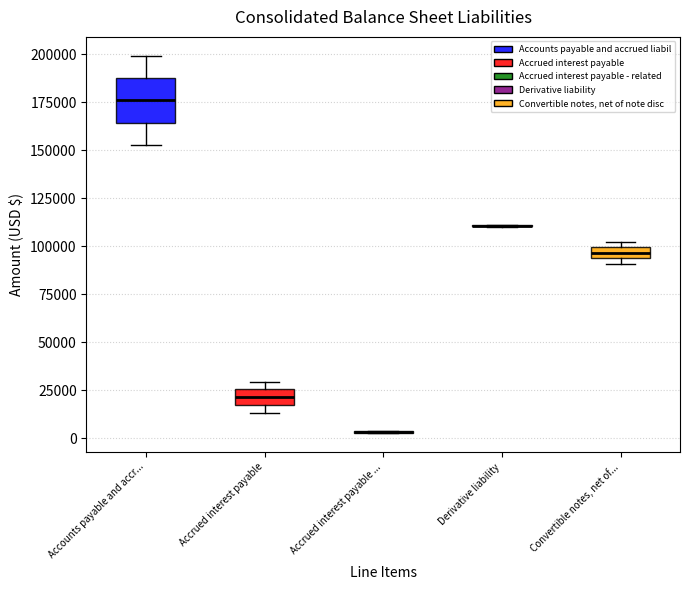

Which box is the tallest, from its lower edge to its upper edge?

Accounts payable and accr...